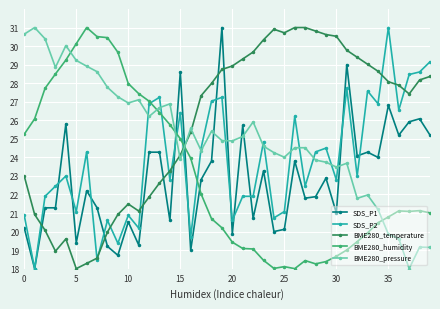

True or false: BME280_humidity has more than 2 interior local peaks.

True